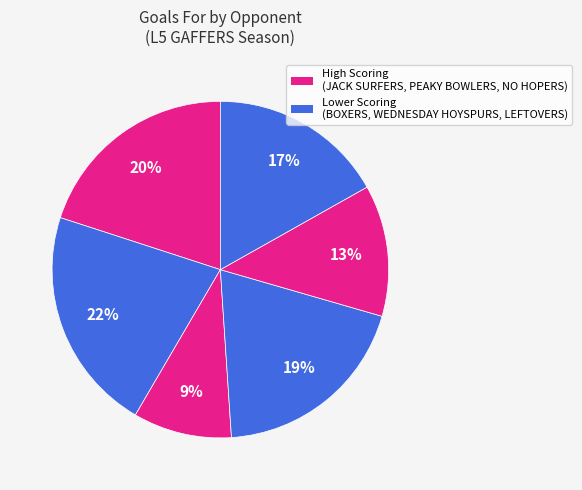

Count the number of slices in the pie.

6